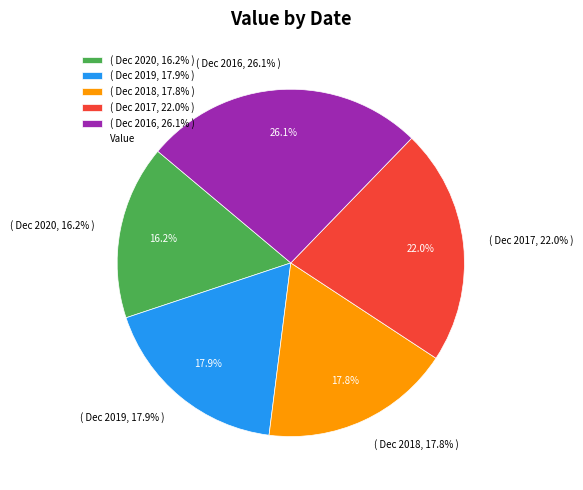

Which slice is the smallest?

Dec 2020